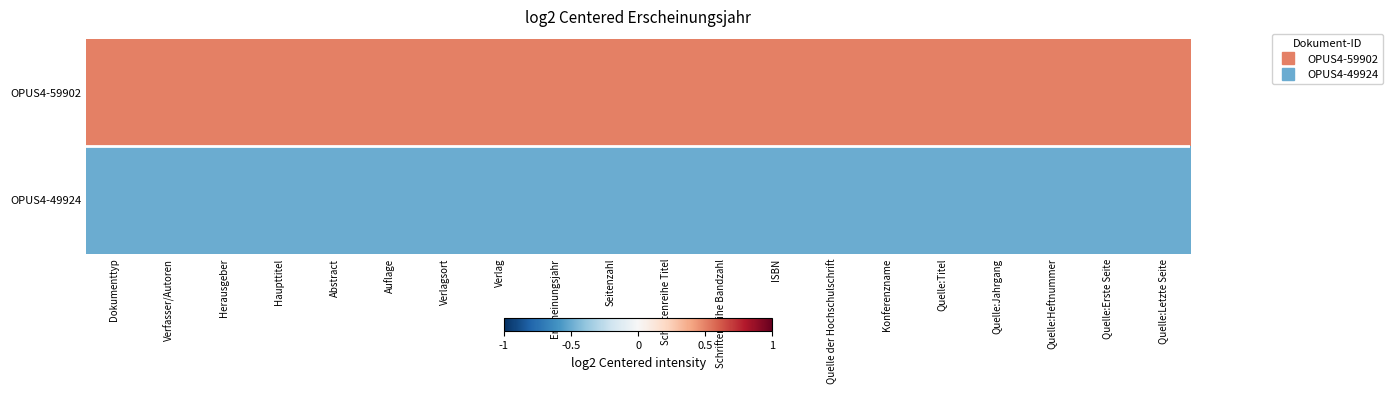

Which has a higher value, Verlag or Seitenzahl?

Verlag